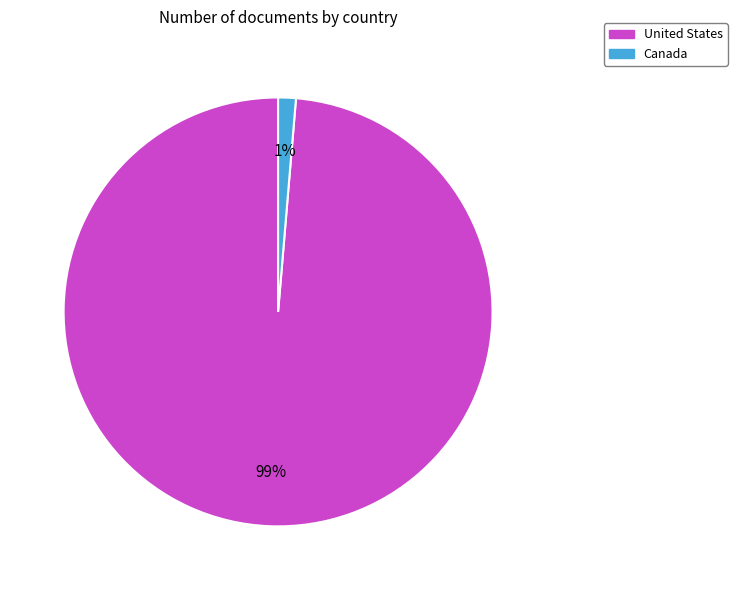

To the nearest percent, what portion does United States represent?

99%